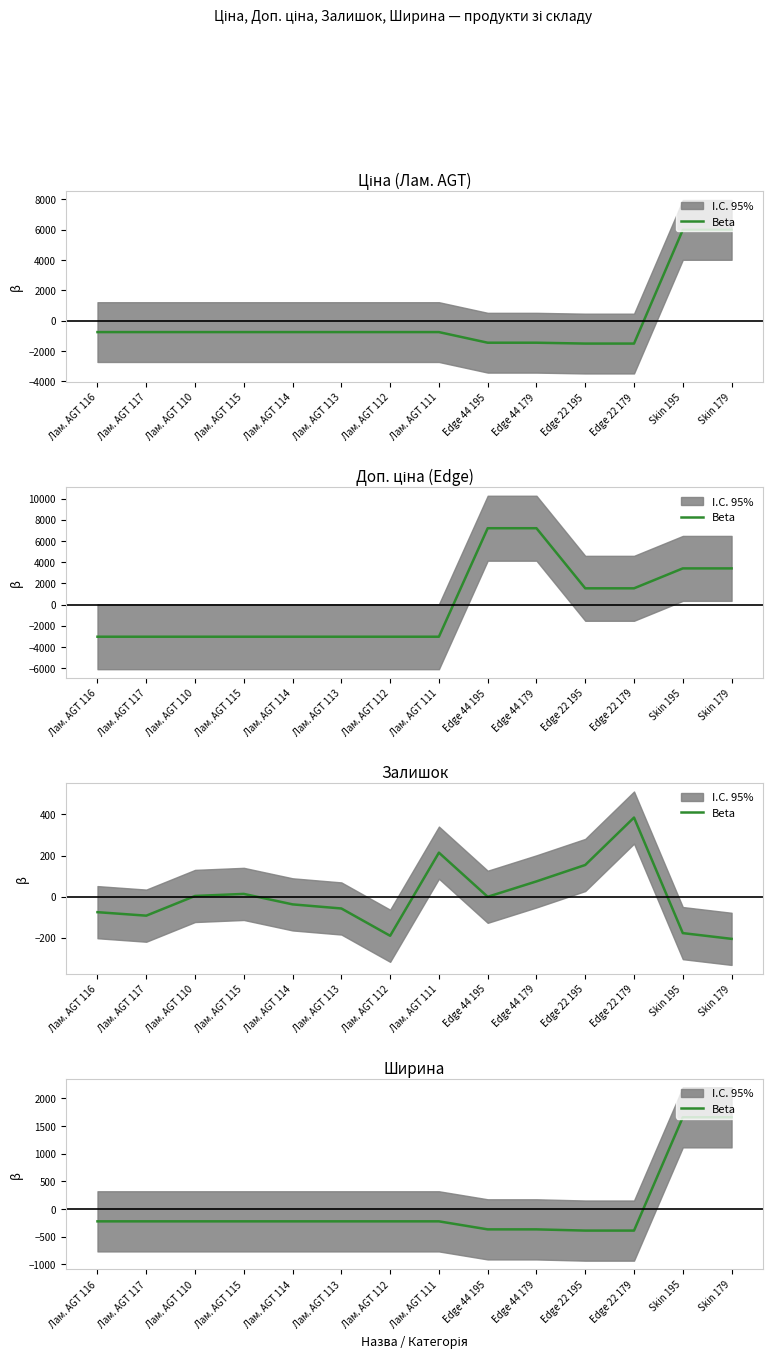

Reading left to right, extract all data points from this chart.

-224.1	-224.1	-224.1	-224.1	-224.1	-224.1	-224.1	-224.1	-369.1	-369.1	-391.1	-391.1	1656.9	1656.9